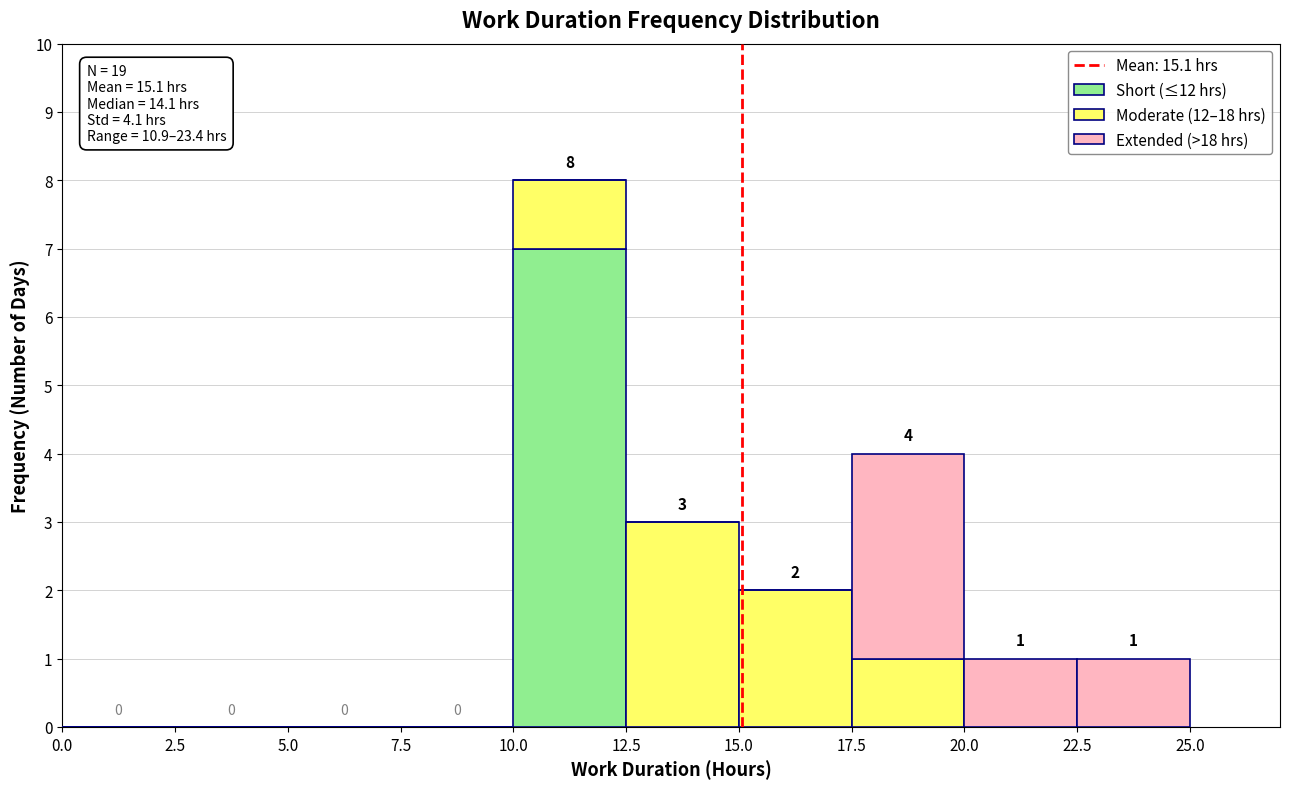

Which range on the x-axis has the tallest stacked bar (by total height)?

10.0 to 12.5